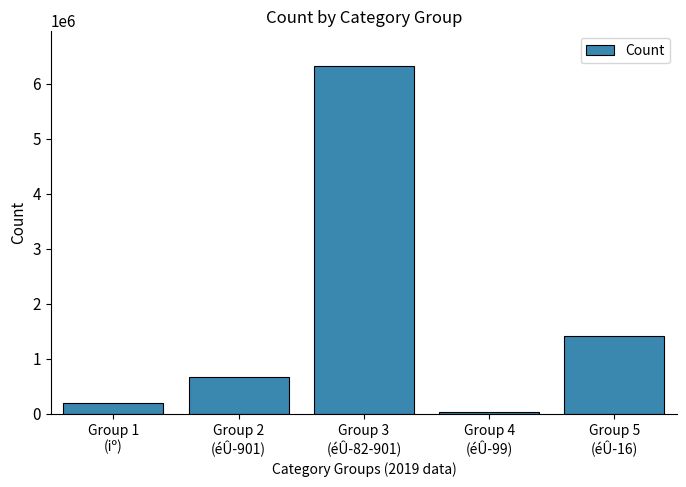

List the labels in order of value, smallest first.

Group 4
(éÛ-99), Group 1
(iº), Group 2
(éÛ-901), Group 5
(éÛ-16), Group 3
(éÛ-82-901)